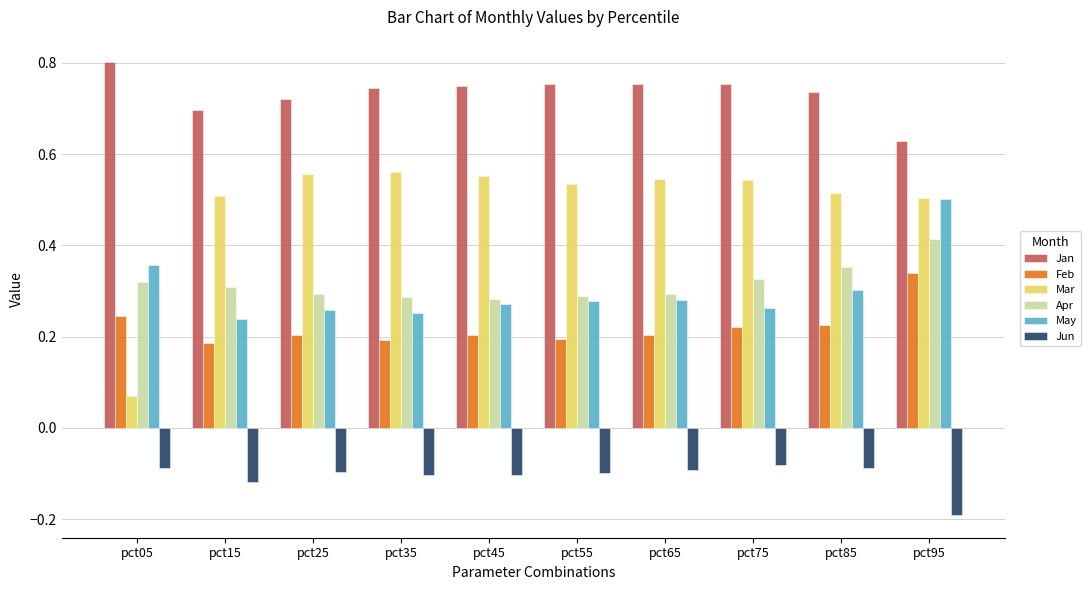

Which label corresponds to the largest value in the chart?

pct05